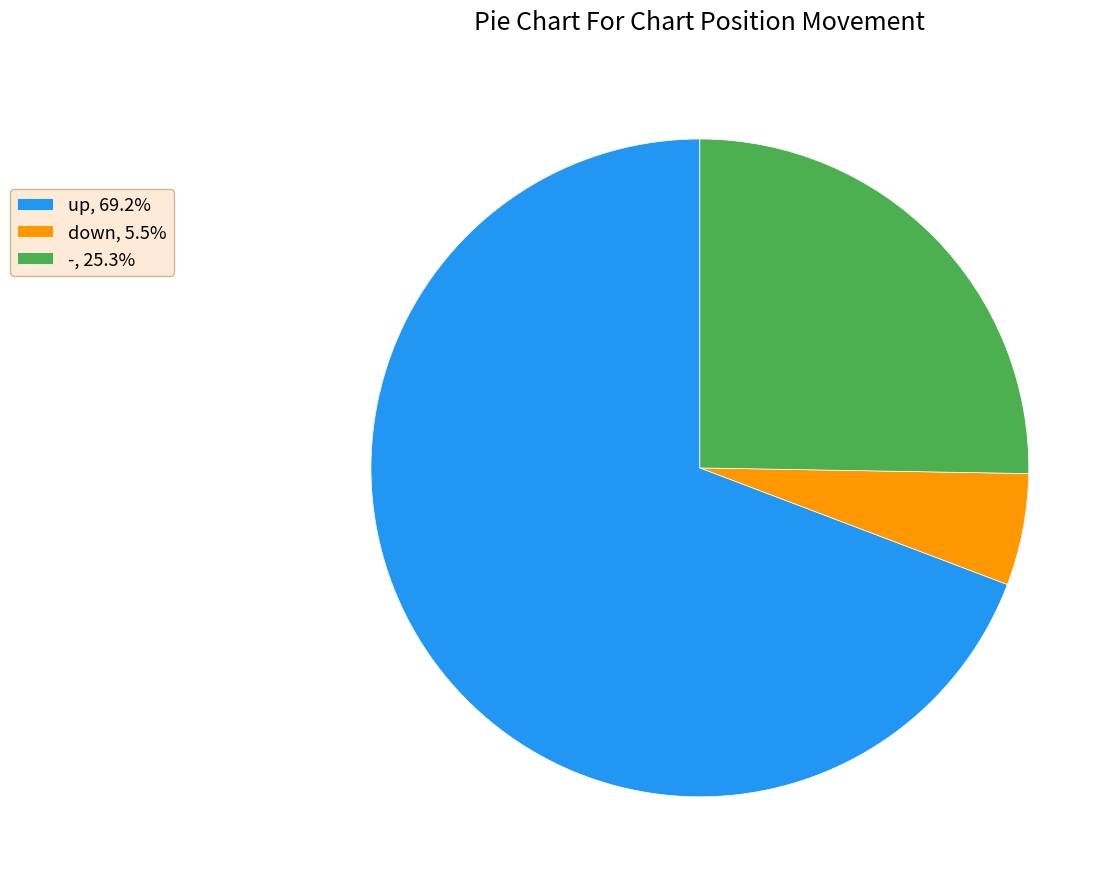

Approximately how many times larger is the value at up, 69.2% compared to -, 25.3%?

2.7